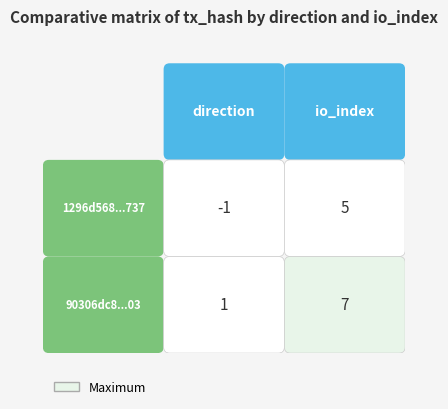

At 1, list the series in order from smallest to largest.

1296d568fd53a5f507bf85c9273806c25109737, 90306dc809eeb8ff75297635990831a61ba6b03